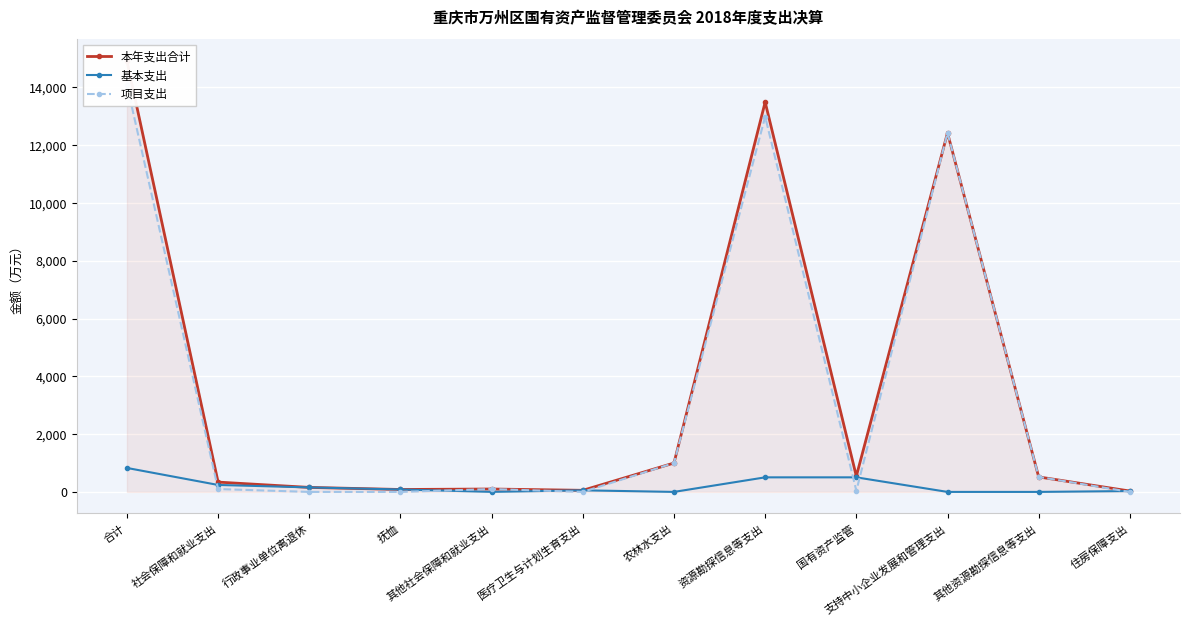

What value does the 本年支出合计 series have at 其他资源勘探信息等支出?

518.9